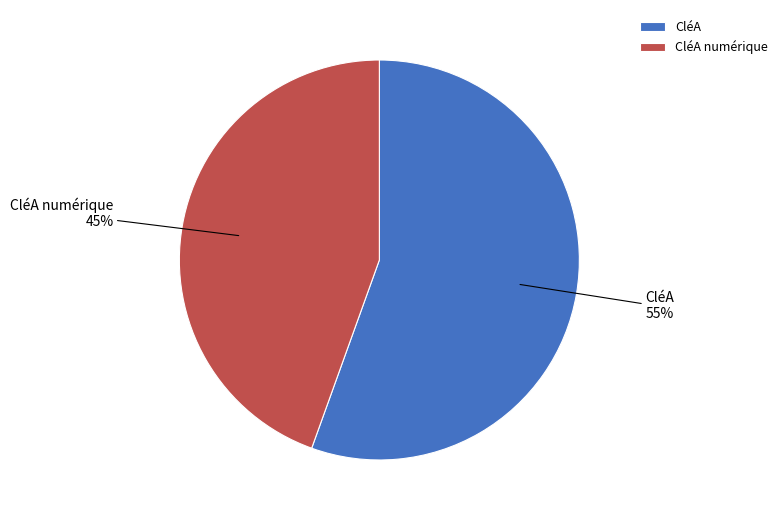

What is the smallest slice in the pie chart?

CléA numérique